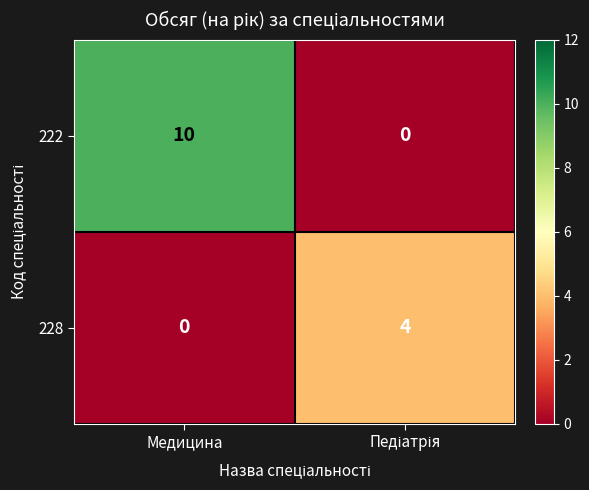

At which category is the sum across all series the highest?

Медицина